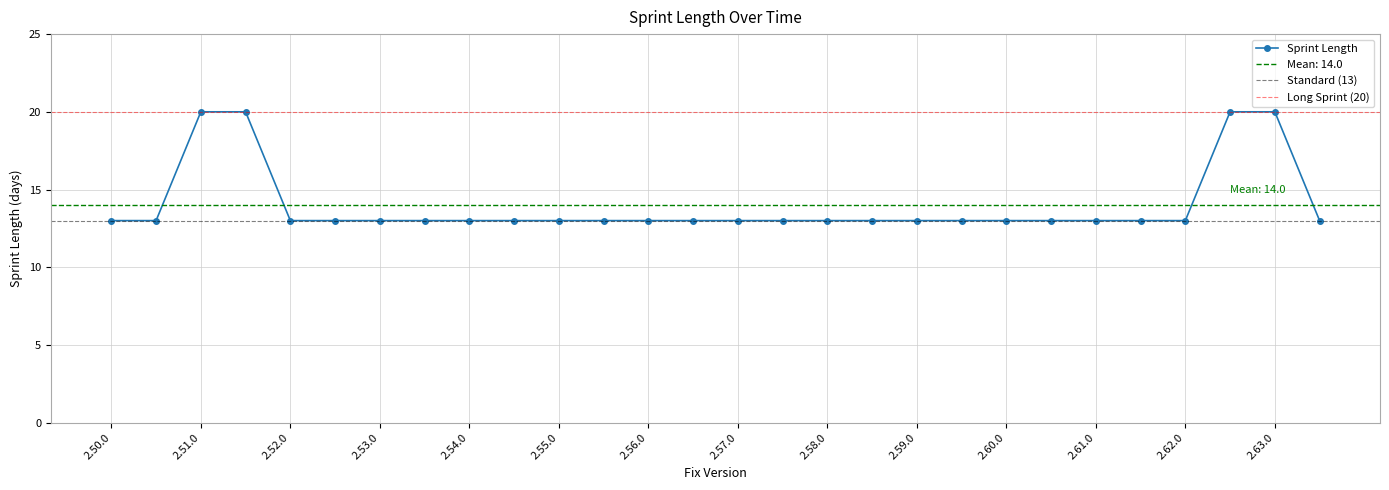

How many values are between 13 and 14?

24